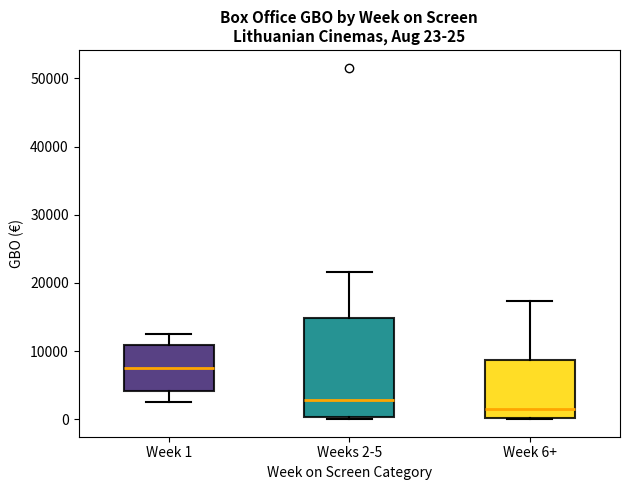

Which box has the highest median line?

Week 1